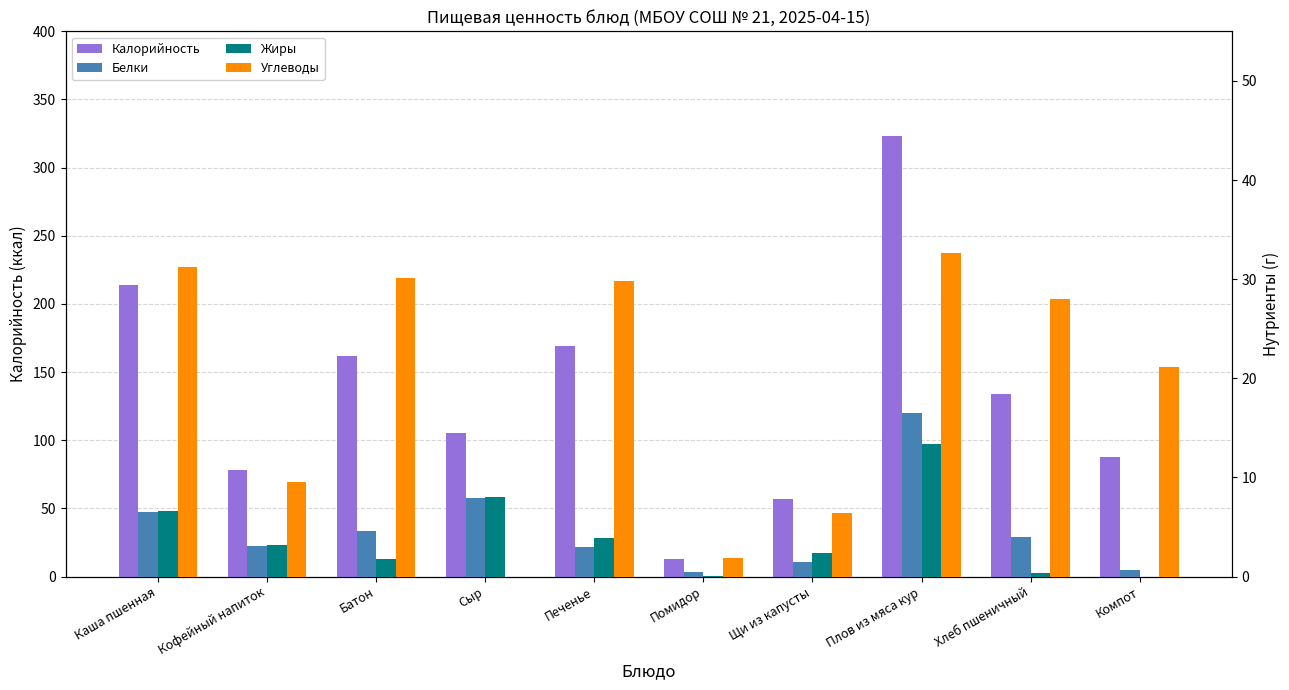

Count the number of categories in the chart.

10